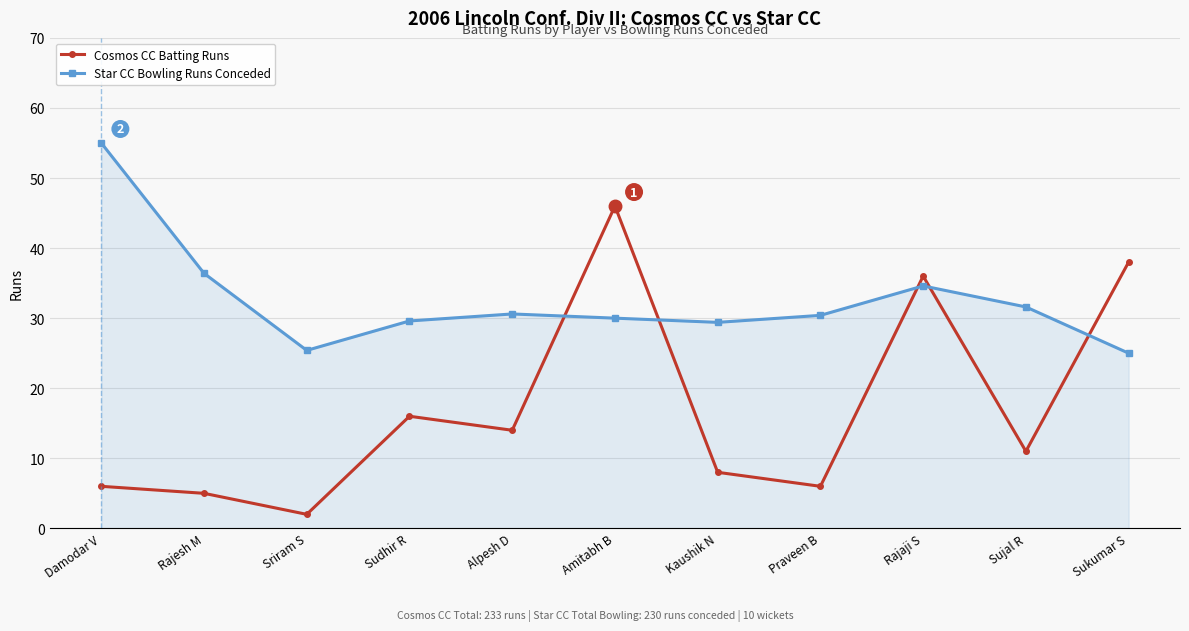

Between which two adjacent categories do Cosmos CC Batting Runs and Star CC Bowling Runs Conceded first intersect?

Alpesh D and Amitabh B